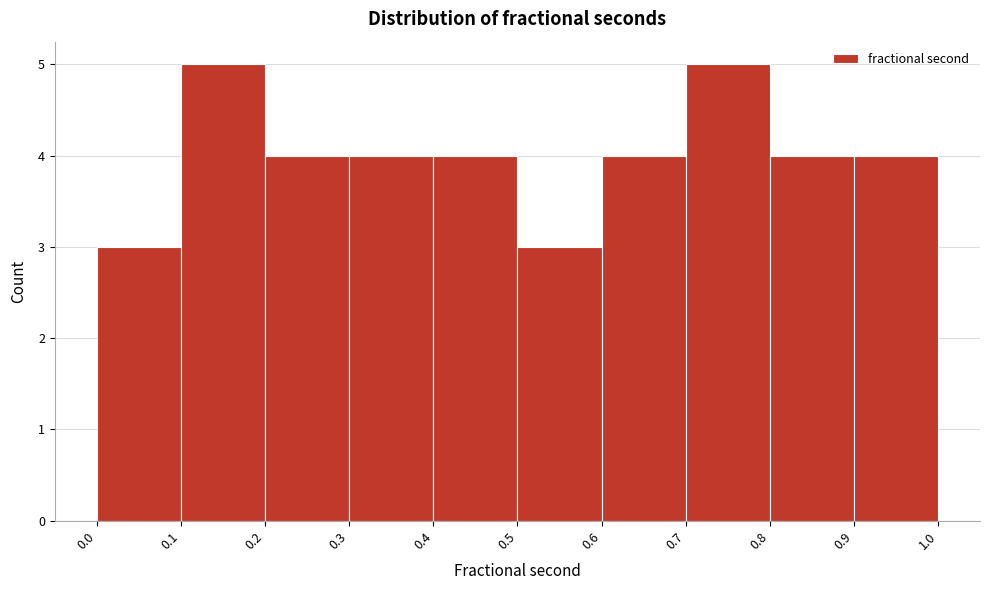

How tall is the bar that spans 0.4 to 0.5 on the x-axis? The values are not printed on the chart, so give them approximately, as read against the axis.

4